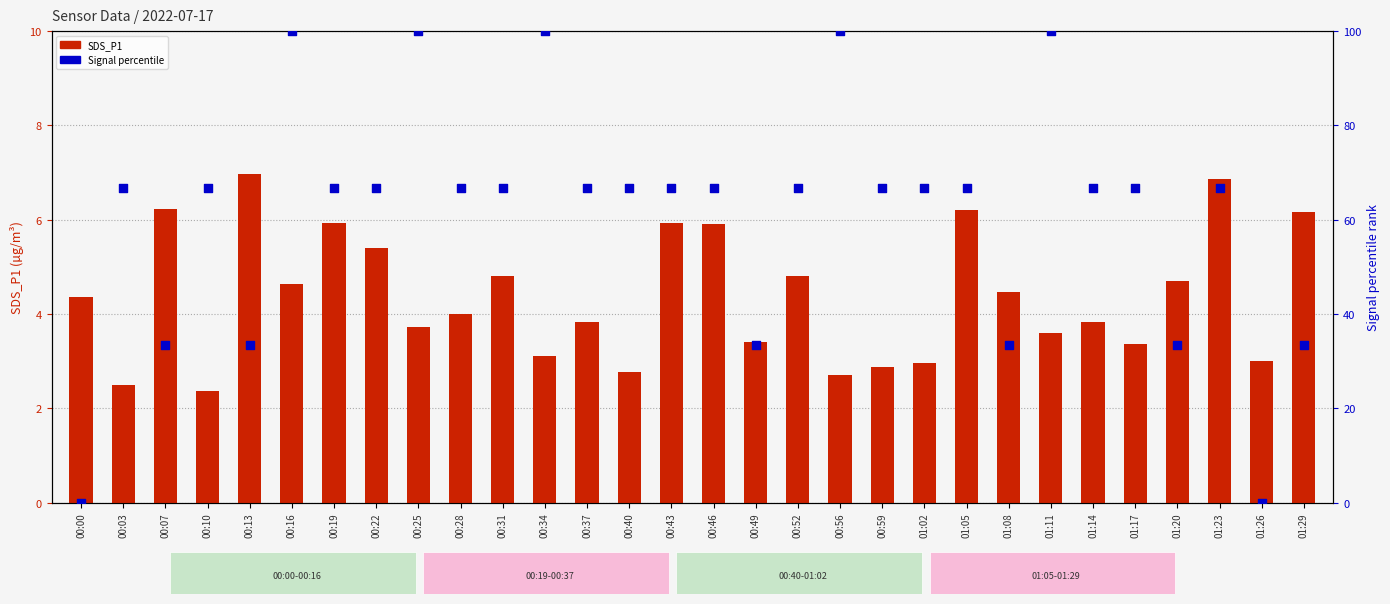

At how many categories does at least one series exceed 66?

22